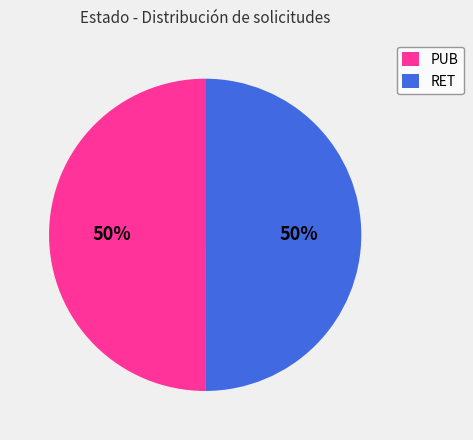

Combined, do PUB and RET account for over 50%?

Yes